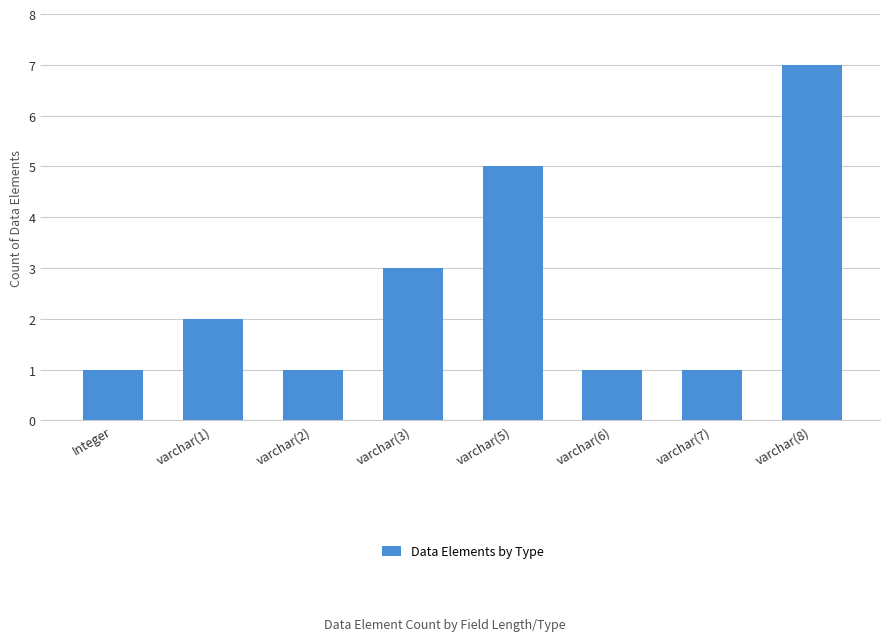

The value at varchar(1) is 0. True or false?

False